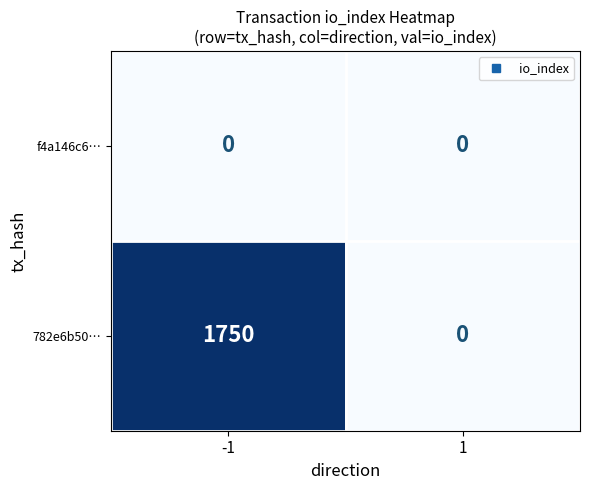

Rank the series by their average value, from lowest to highest.

f4a146c6…, 782e6b50…